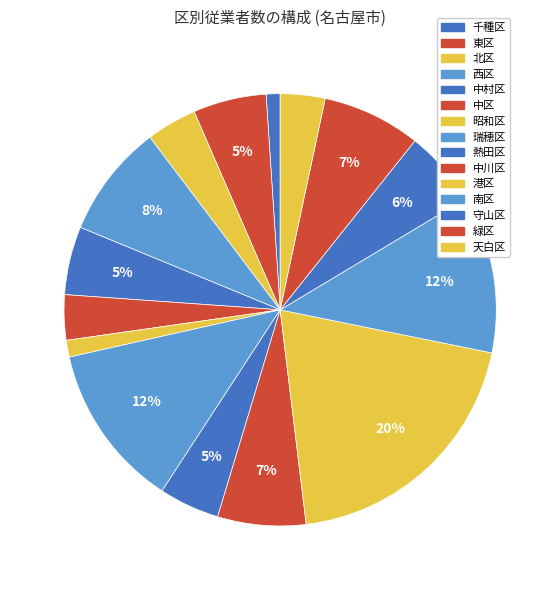

How many segments does this pie chart have?

15